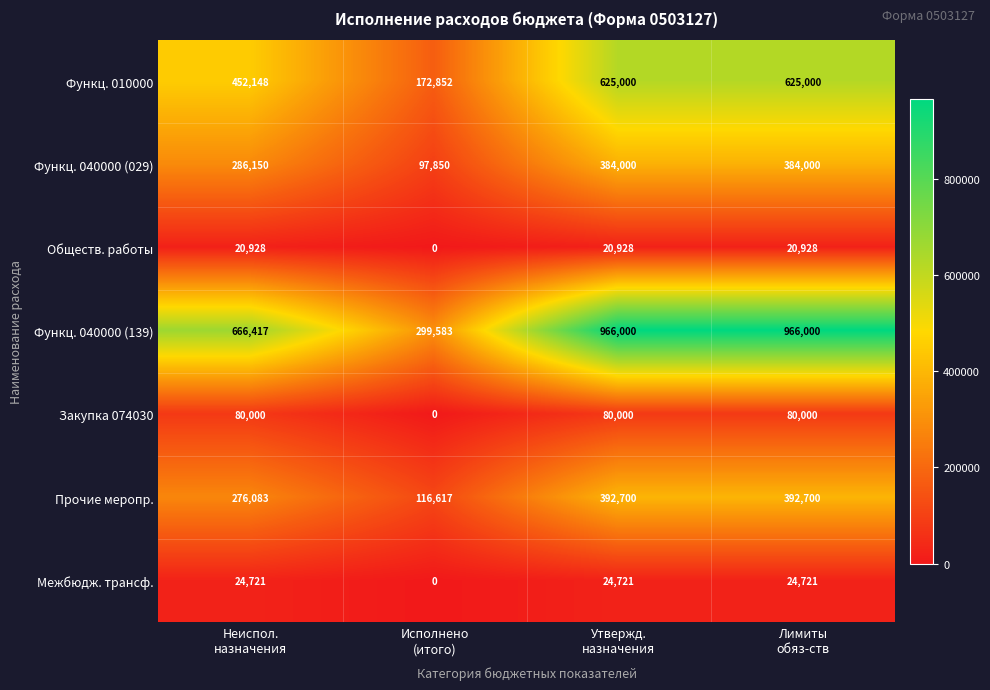

Reading left to right, transcribe all the data shown in this chart.

Функц. 010000: 452148	172852	625000	625000
Функц. 040000 (029): 286150	97850	384000	384000
Обществ. работы: 20928	0	20928	20928
Функц. 040000 (139): 666417	299583	966000	966000
Закупка 074030: 80000	0	80000	80000
Прочие меропр.: 276083	116617	392700	392700
Межбюдж. трансф.: 24721	0	24721	24721